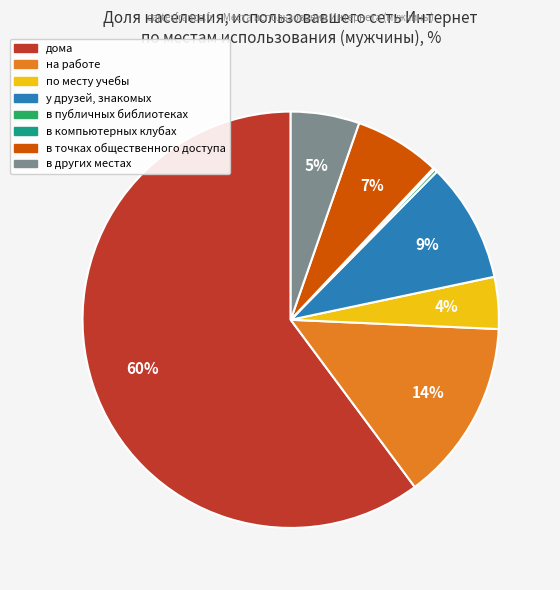

Which has a higher value, в точках общественного доступа or в других местах?

в точках общественного доступа